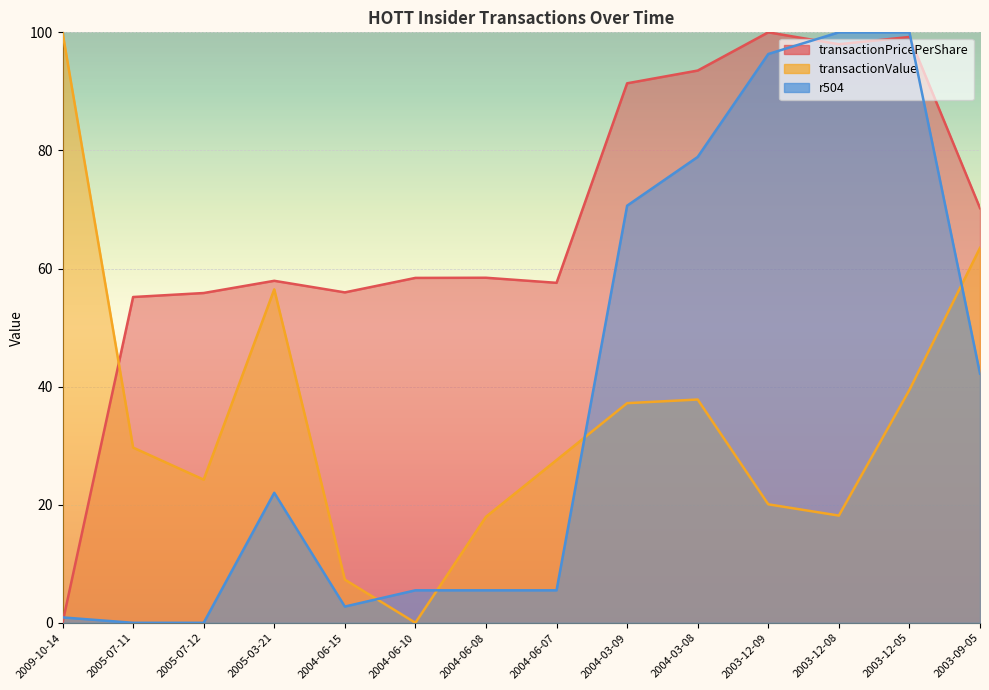

Which series changed the most between 2005-07-11 and 2004-06-10?

transactionValue